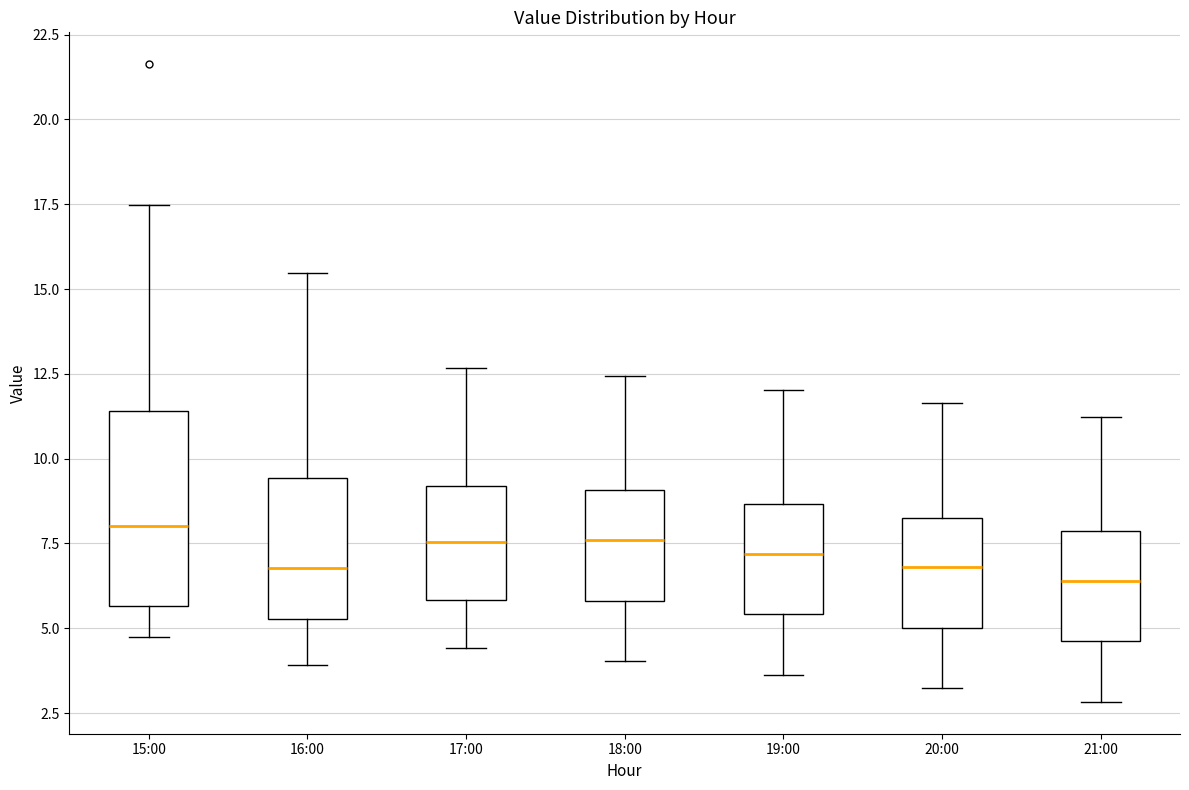

Reading left to right, read every box against the y-axis: the position of its median line, the range the box covers, and the ends of its whiskers. The values are not printed on the chart, so give them approximately, as read against the axis.

15:00: median 8.0, box 5.5 to 11.5, whiskers 4.5 to 17.5
16:00: median 7.0, box 5.5 to 9.5, whiskers 4.0 to 15.5
17:00: median 7.5, box 6.0 to 9.0, whiskers 4.5 to 12.5
18:00: median 7.5, box 6.0 to 9.0, whiskers 4.0 to 12.5
19:00: median 7.0, box 5.5 to 8.5, whiskers 3.5 to 12.0
20:00: median 7.0, box 5.0 to 8.5, whiskers 3.0 to 11.5
21:00: median 6.5, box 4.5 to 8.0, whiskers 3.0 to 11.0